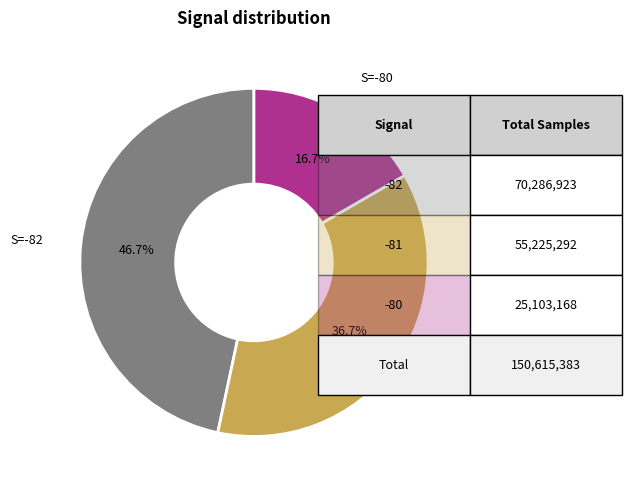

Does any single category account for the majority?

No